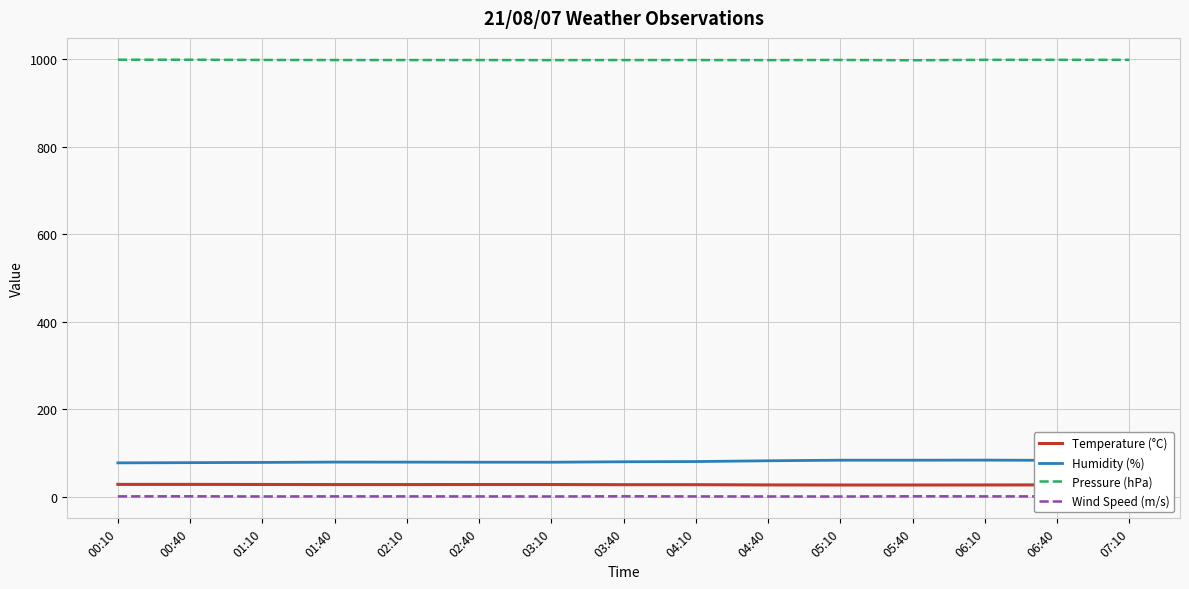

What is the greatest value displayed?

999.1